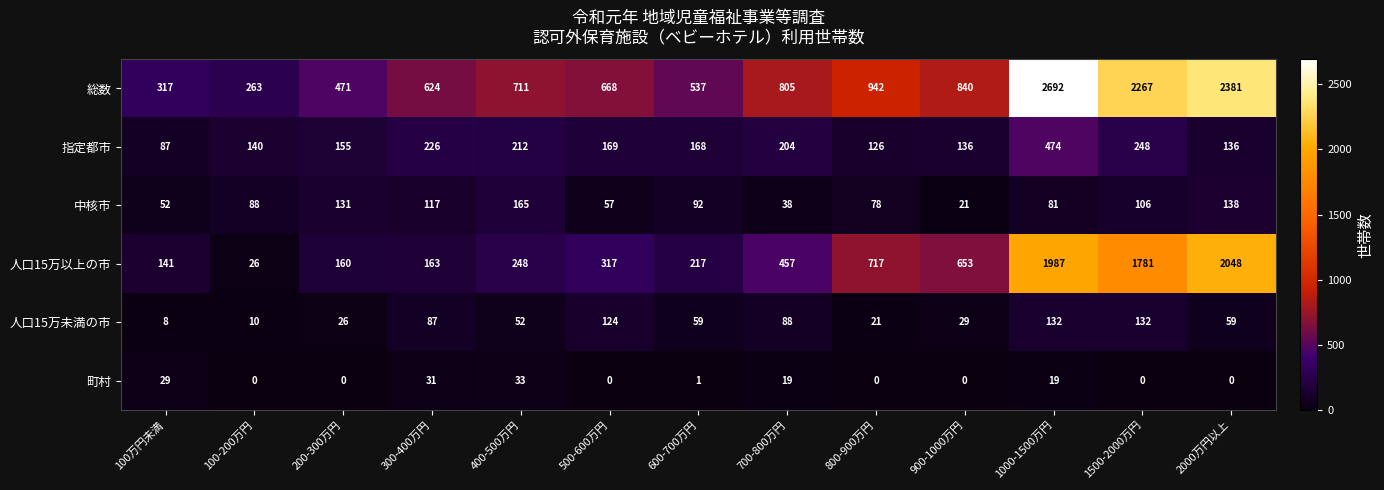

What is the sum of all 総数 values?

13518